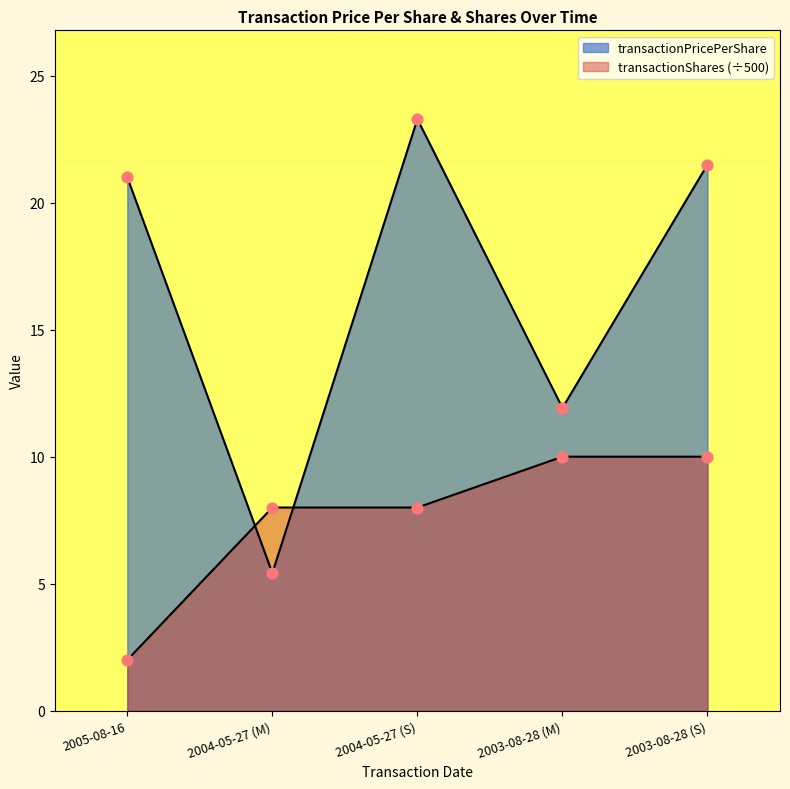

At how many categories does at least one series exceed 15?

3